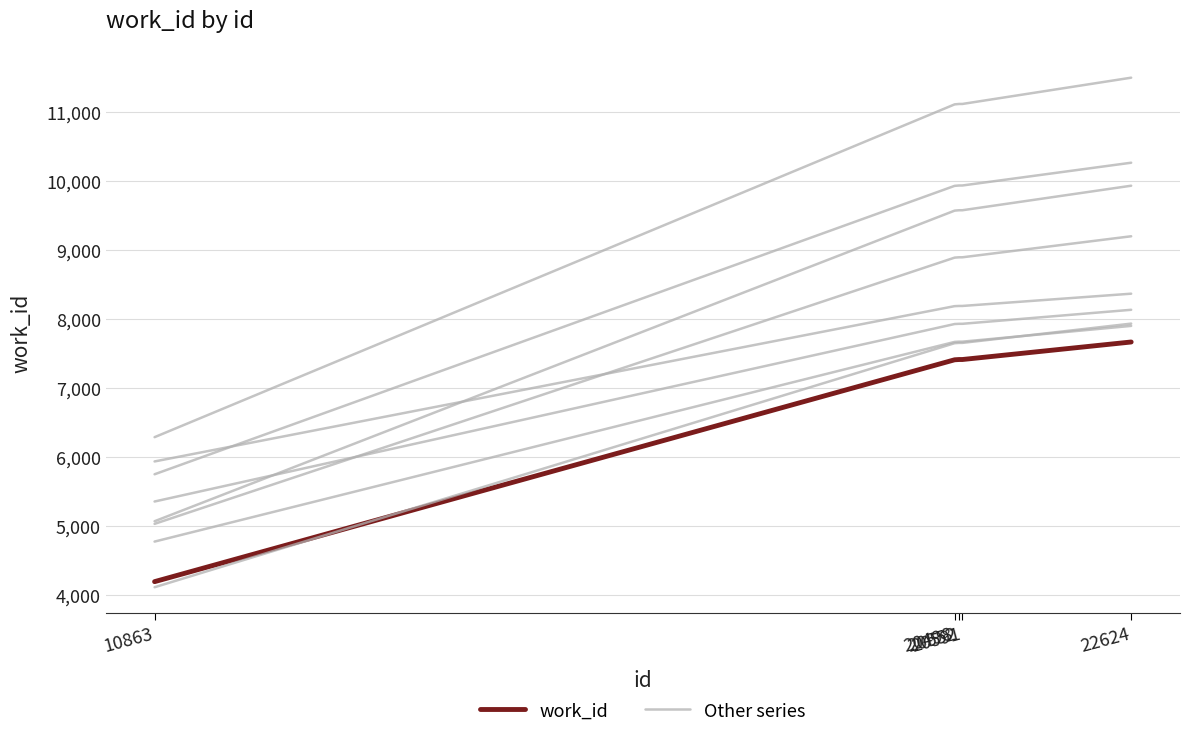

True or false: Other series has a value of 17285.6 at 20498.

False